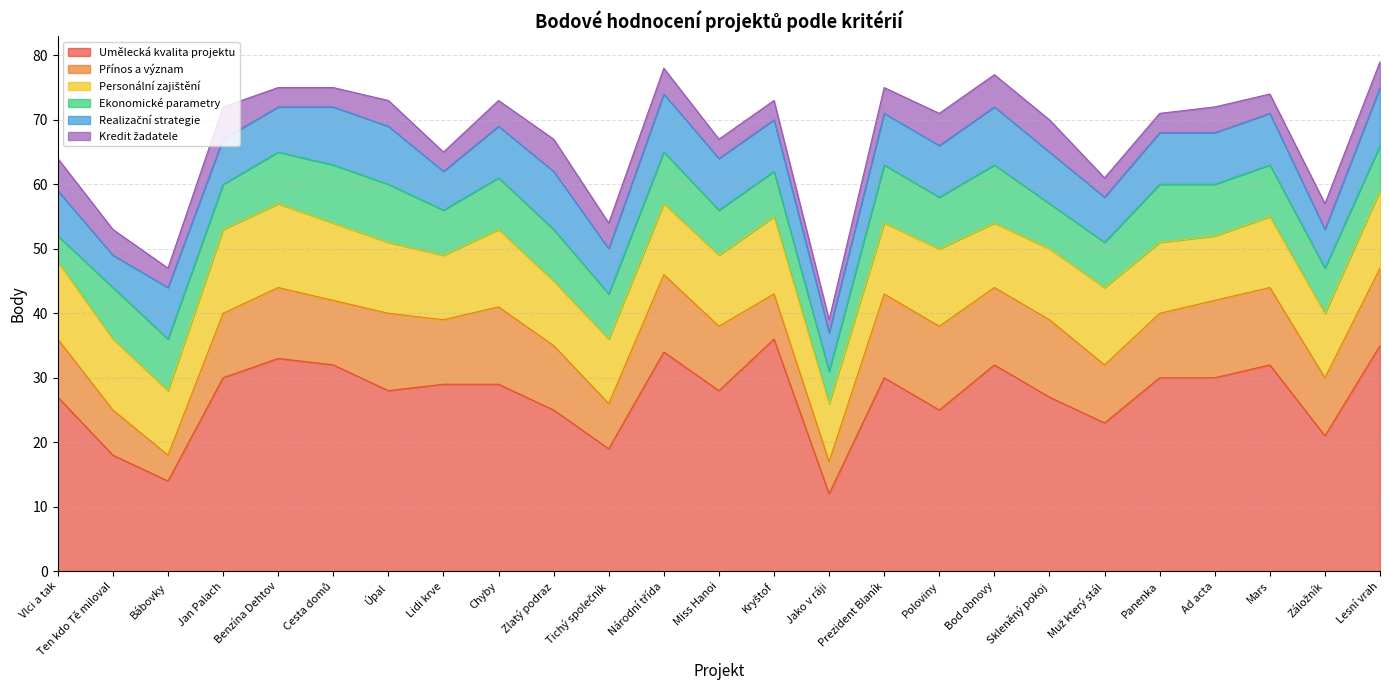

Between Ad acta and Kryštof, which is larger?

Kryštof